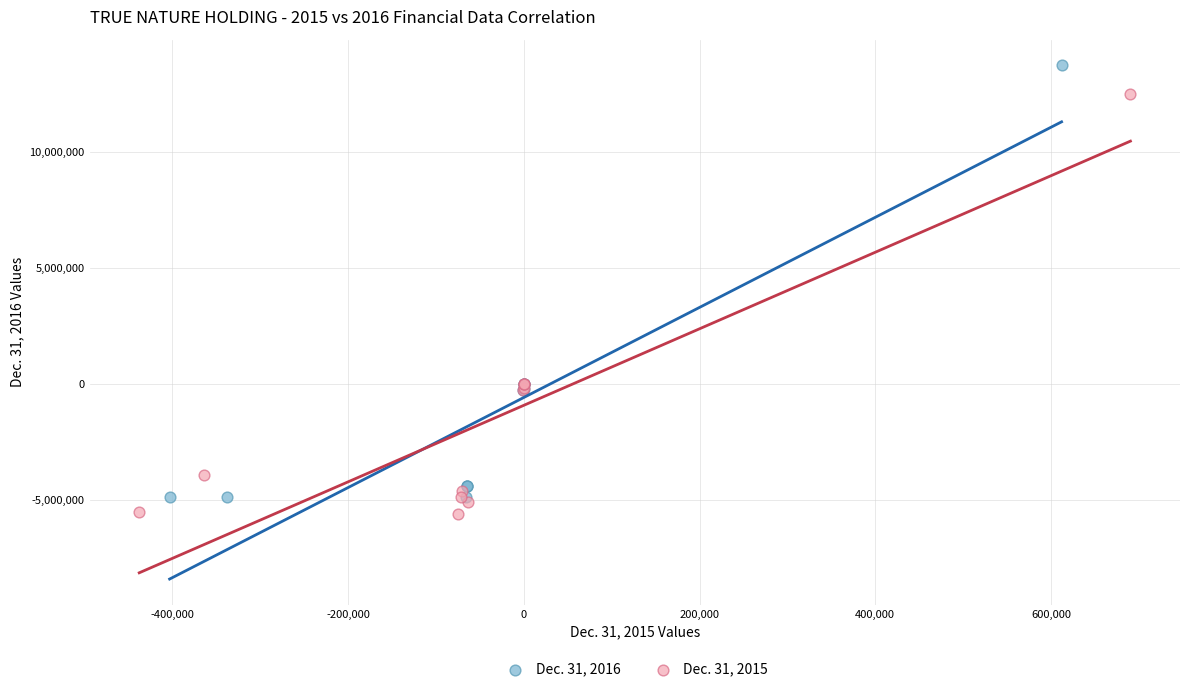

Which series has the widest spread of Y values?

Dec. 31, 2016